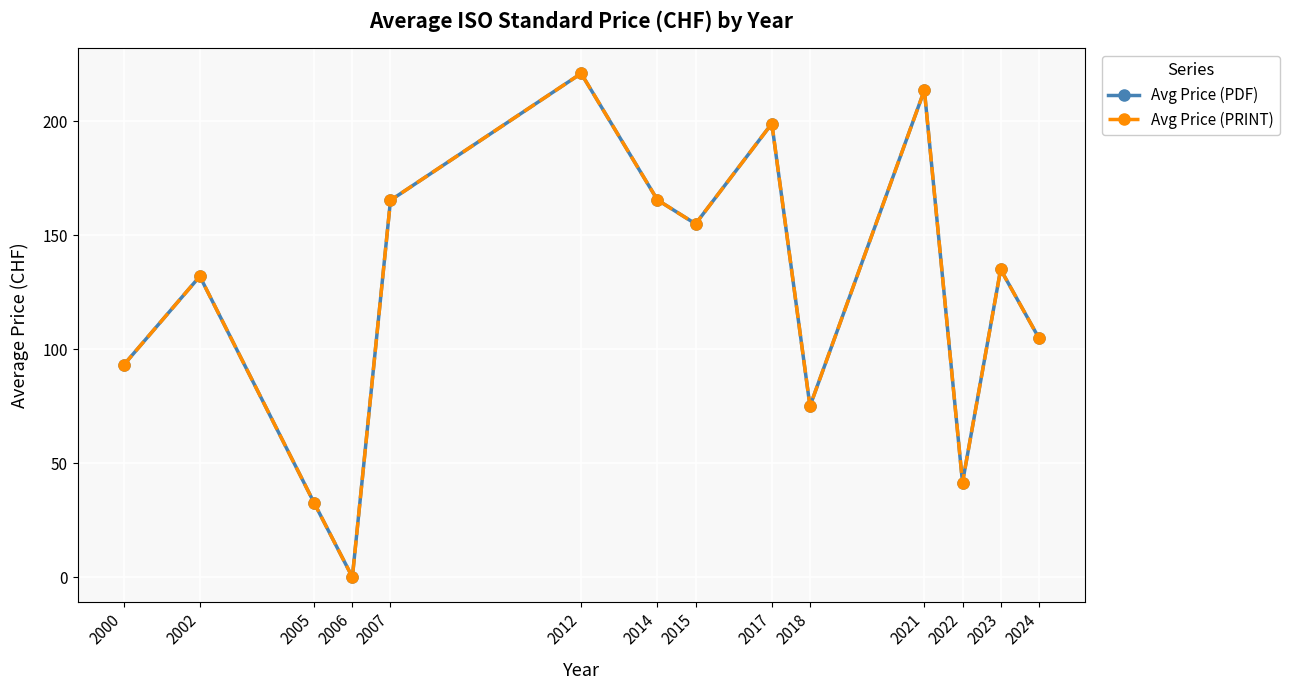

Which series has the largest total across all categories?

Avg Price (PDF)